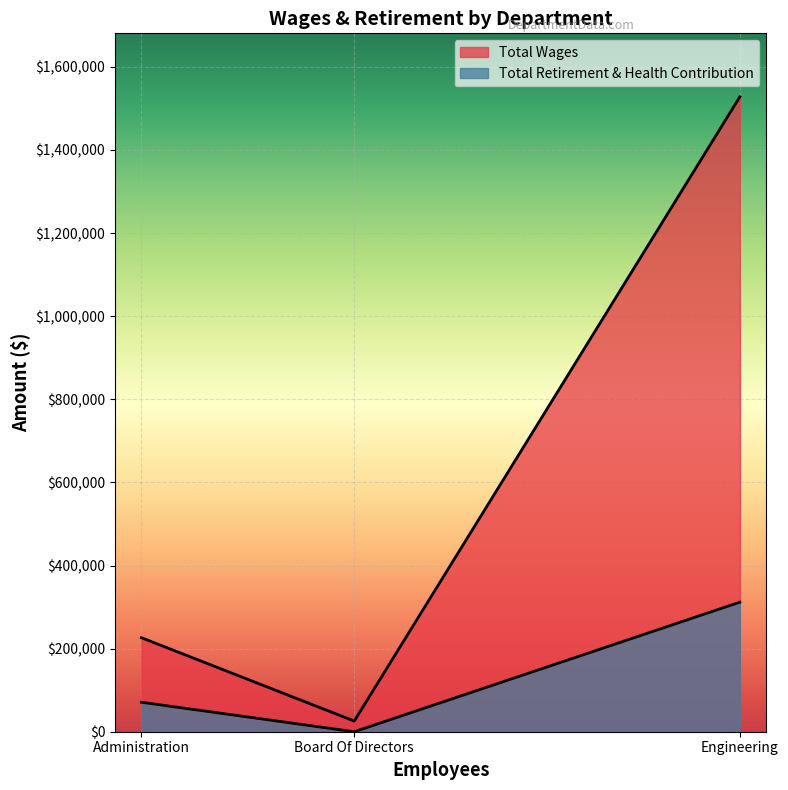

Which category has the lowest value across all series?

Board Of Directors